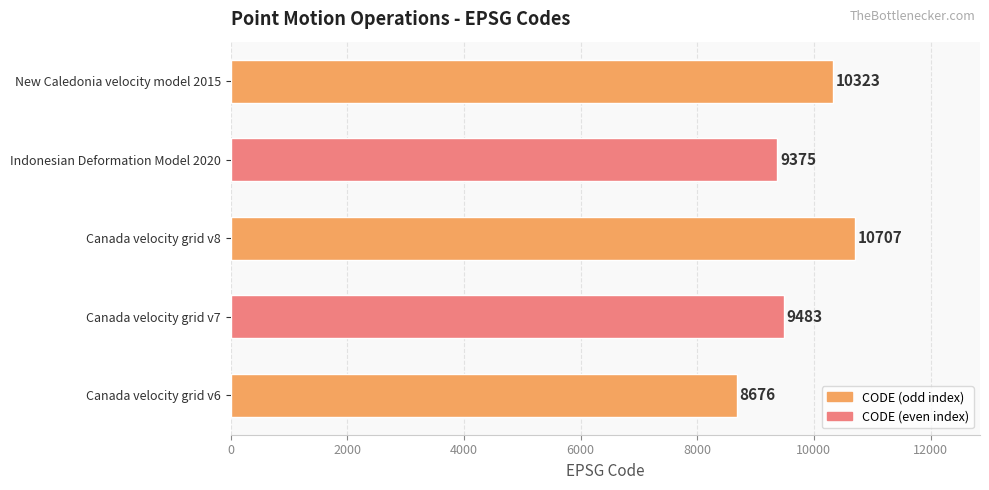

The chart shows a value of 14082 at Canada velocity grid v6. True or false?

False